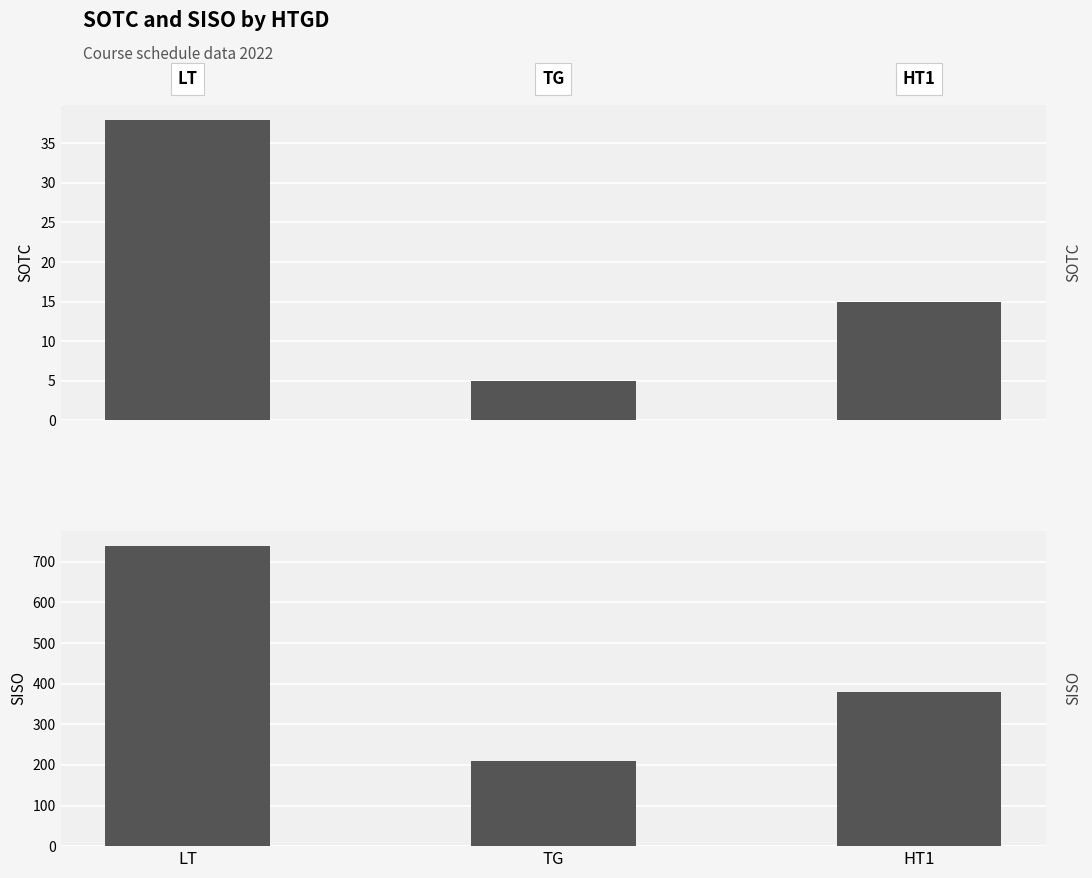

Which series has the widest spread of values?

SISO